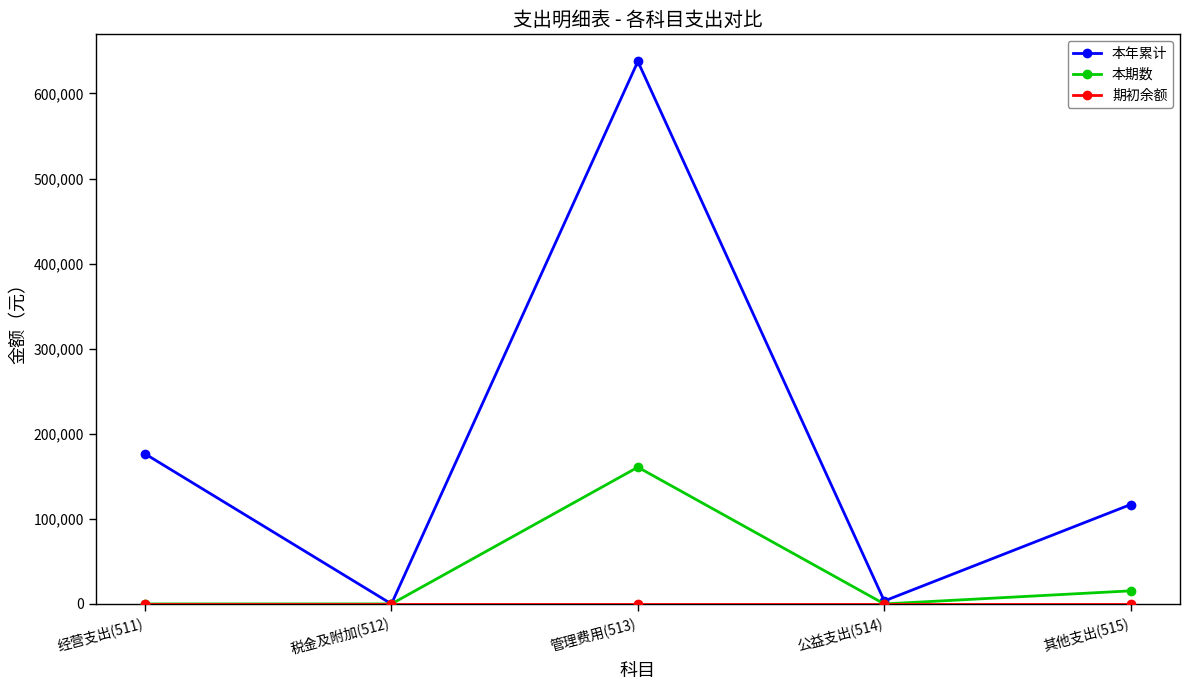

At which label is 本年累计 closest to 318810?

经营支出(511)